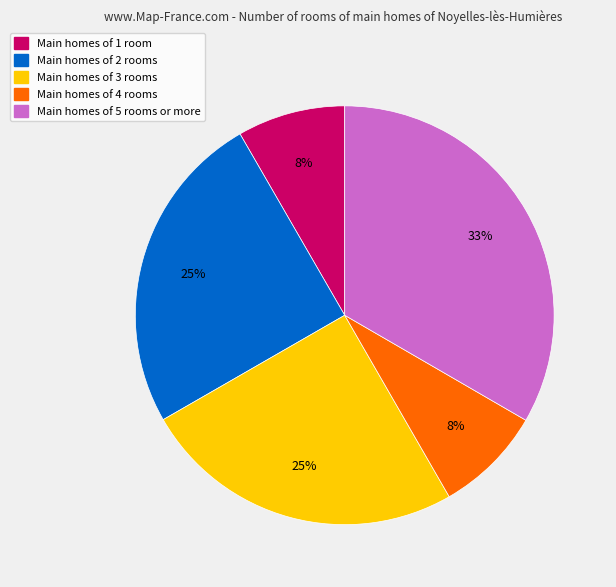

True or false: Main homes of 1 room accounts for 8% of the total.

True